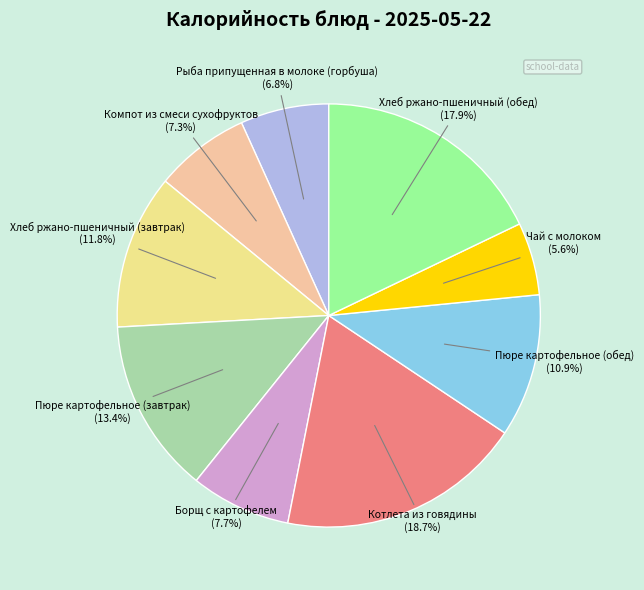

How many segments does this pie chart have?

9